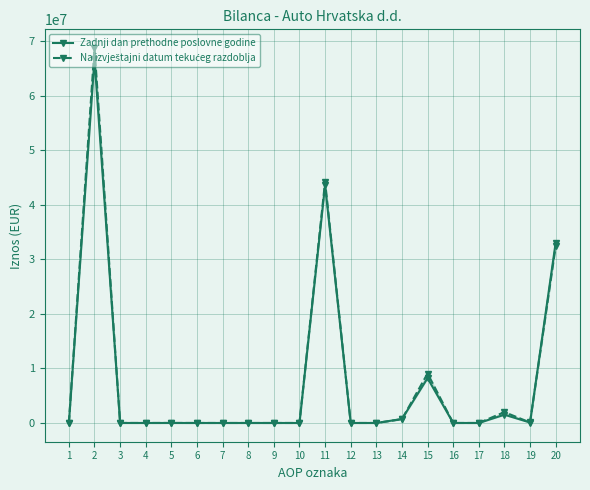

How many values in the Na izvještajni datum tekućeg razdoblja series exceed 0?

9